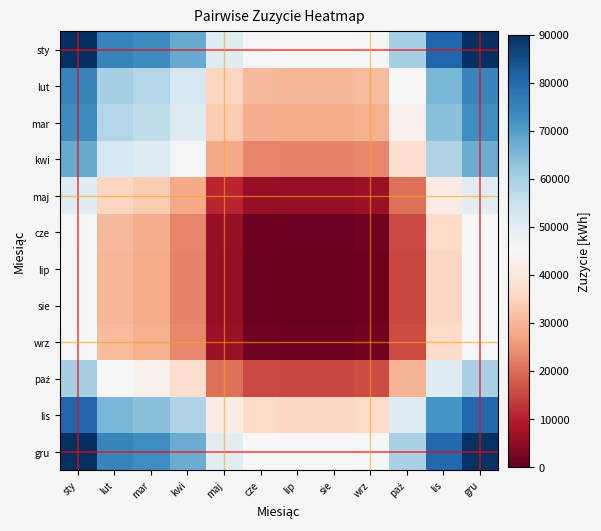

What is the total value across all series at wrz?

236673.0